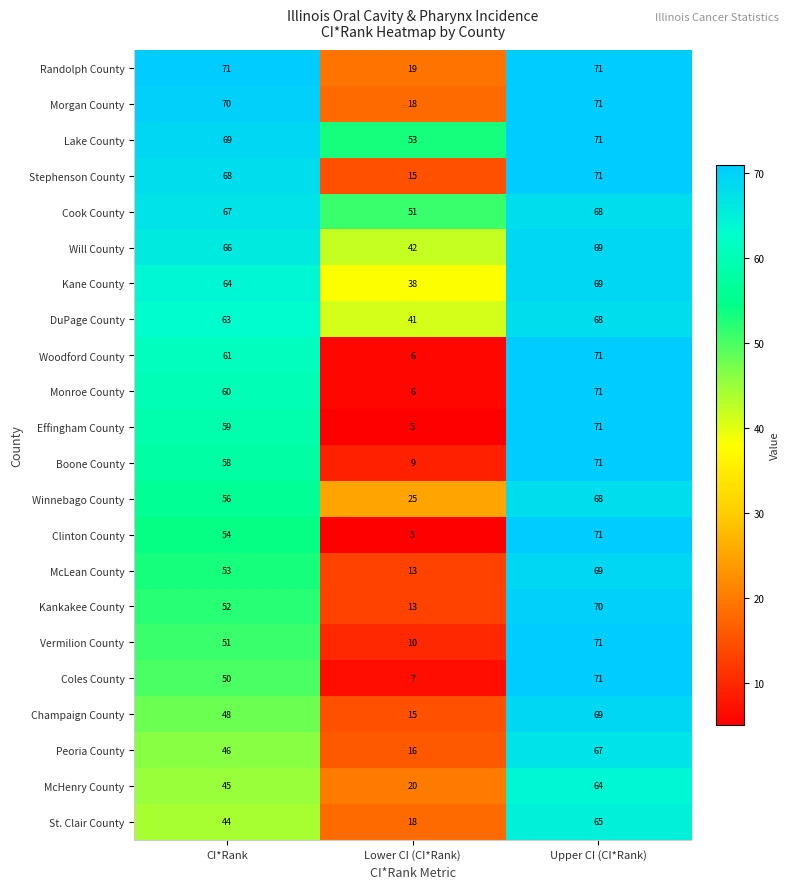

The value of Randolph County at Lower CI (CI*Rank) is 5. True or false?

False